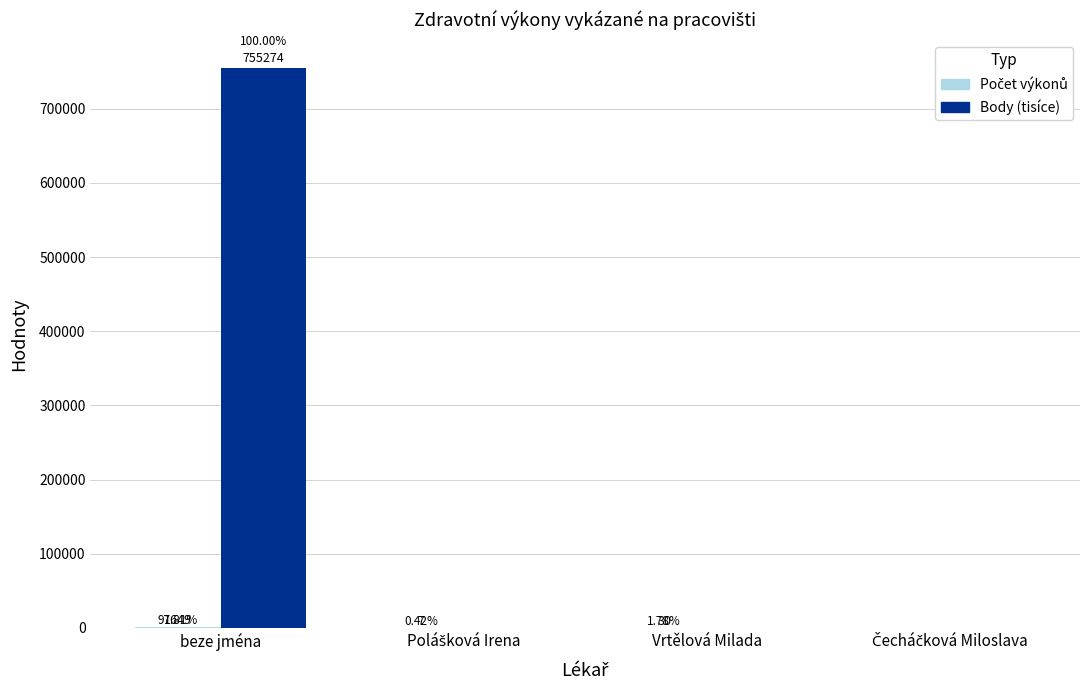

How many data points in Body (tisíce) are above 0?

1